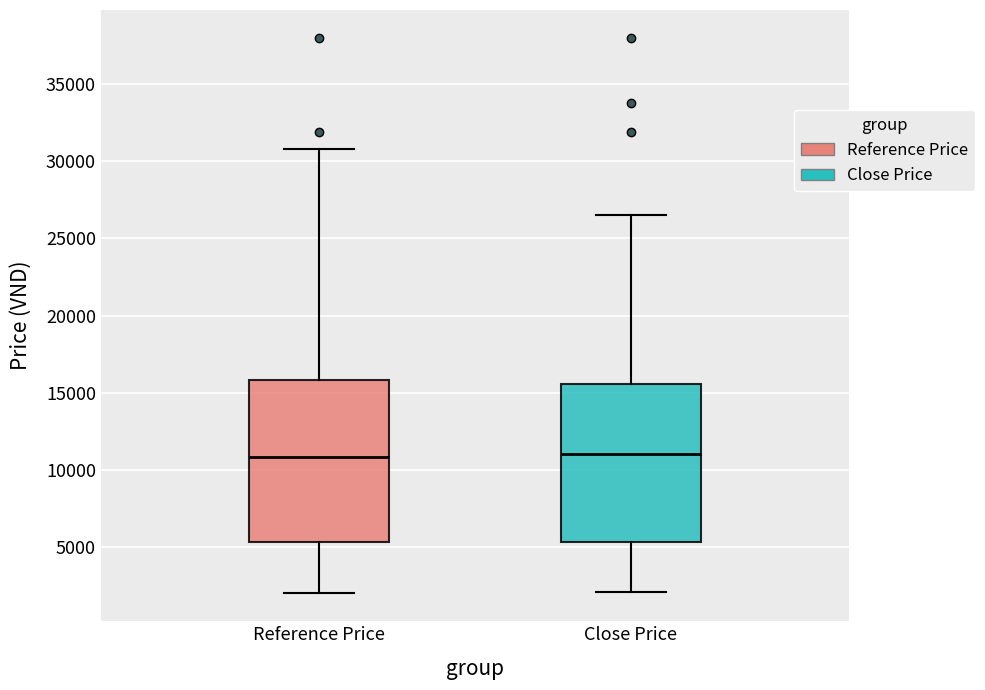

Reading left to right, transcribe this box plot: for each box, give where its median line is, the range the box spans, and where its two whiskers end, as read against the y-axis. The values are not printed on the chart, so give them approximately, as read against the axis.

Reference Price: median 11000, box 5500 to 16000, whiskers 2000 to 31000
Close Price: median 11000, box 5500 to 15500, whiskers 2000 to 26500